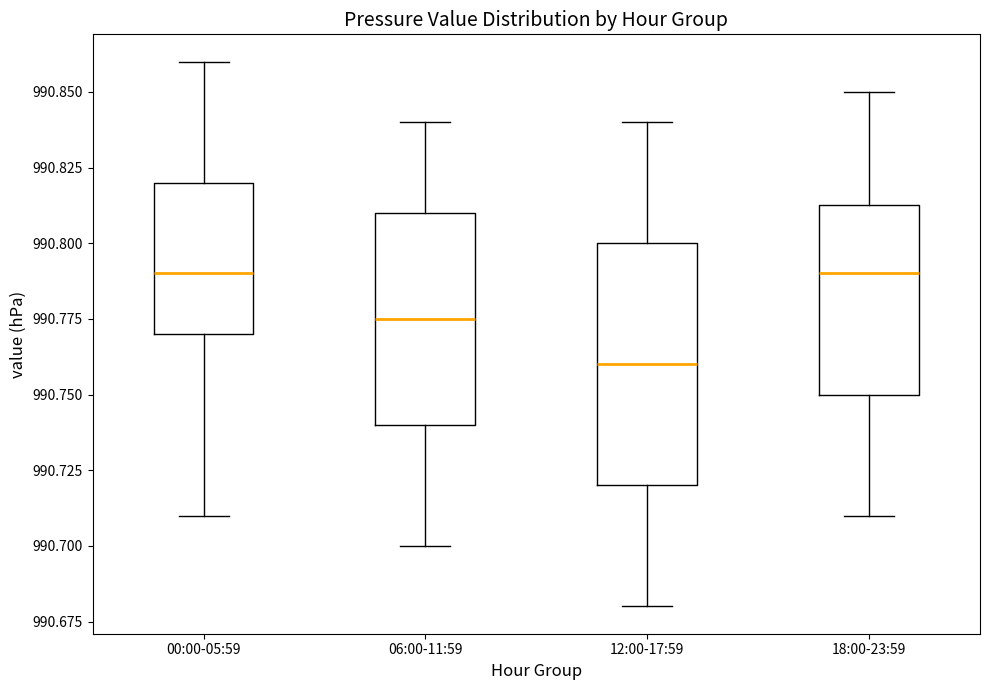

Comparing the boxes themselves (not the whiskers), which one is the tallest?

12:00-17:59